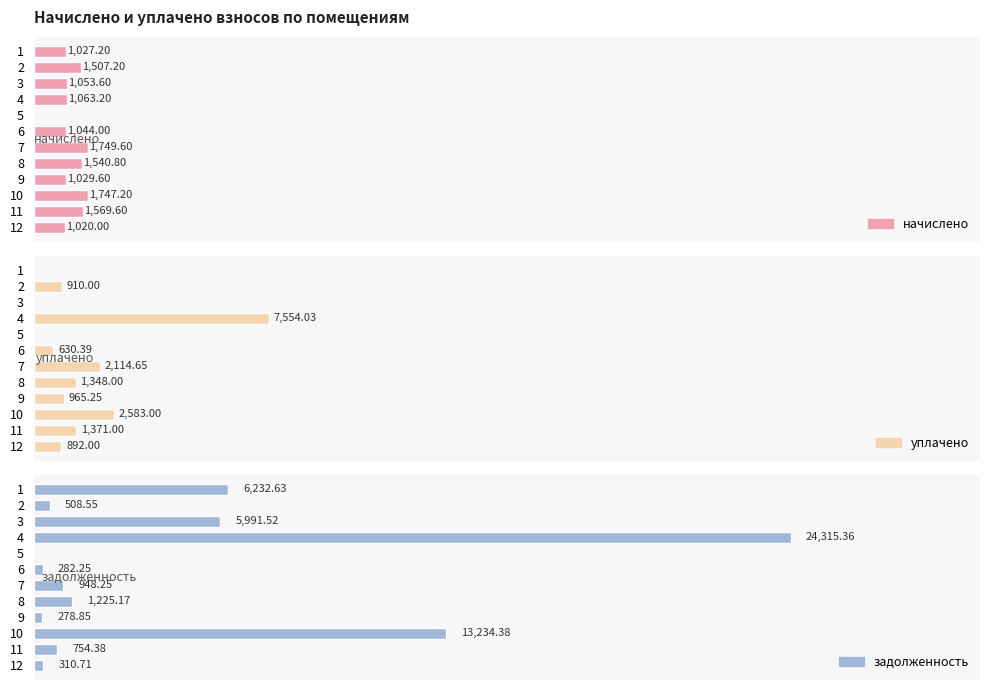

Is it true that начислено equals 1742.0 at 1?

False